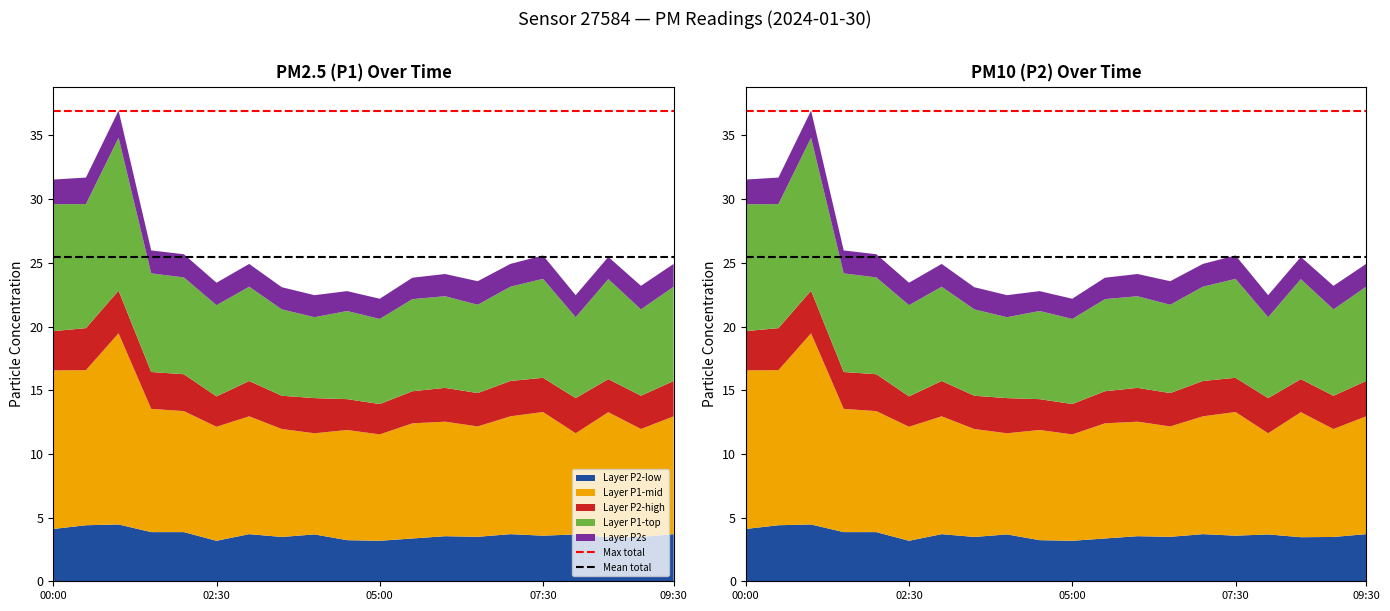

Reading left to right, extract all data points from this chart.

Max total: 37.0	37.0
Mean total: 25.4	25.4